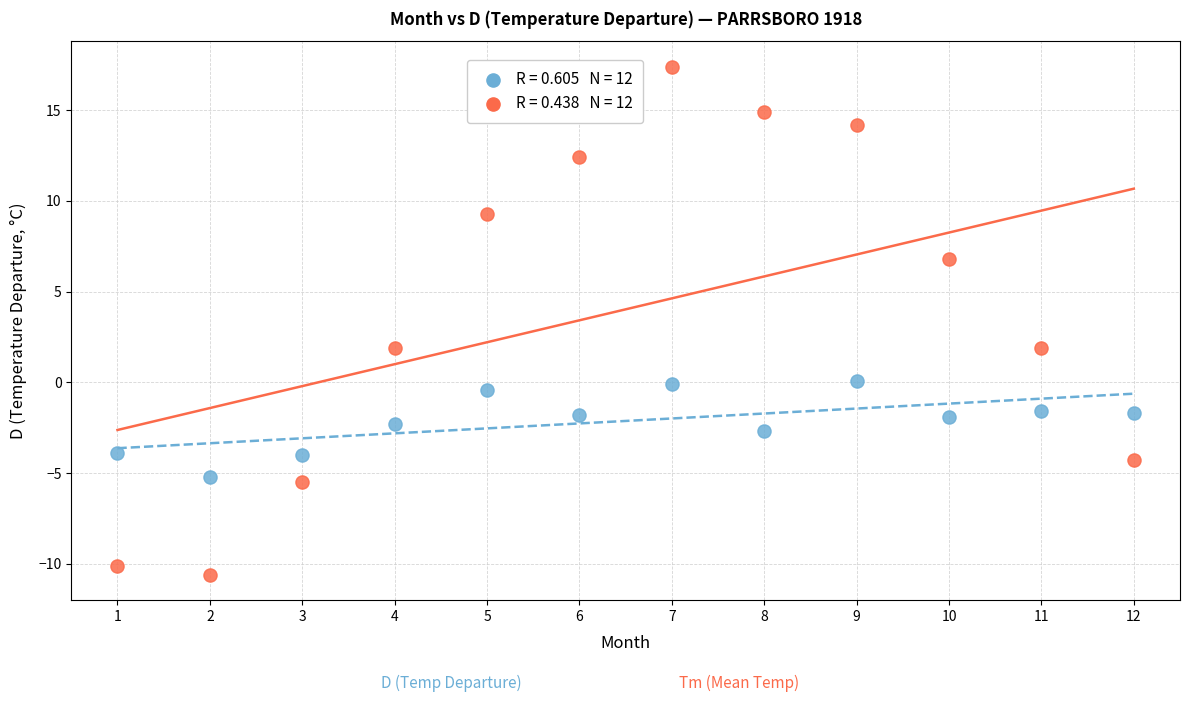

Across all data points, what is the range of X values (max minus min)?

11.0